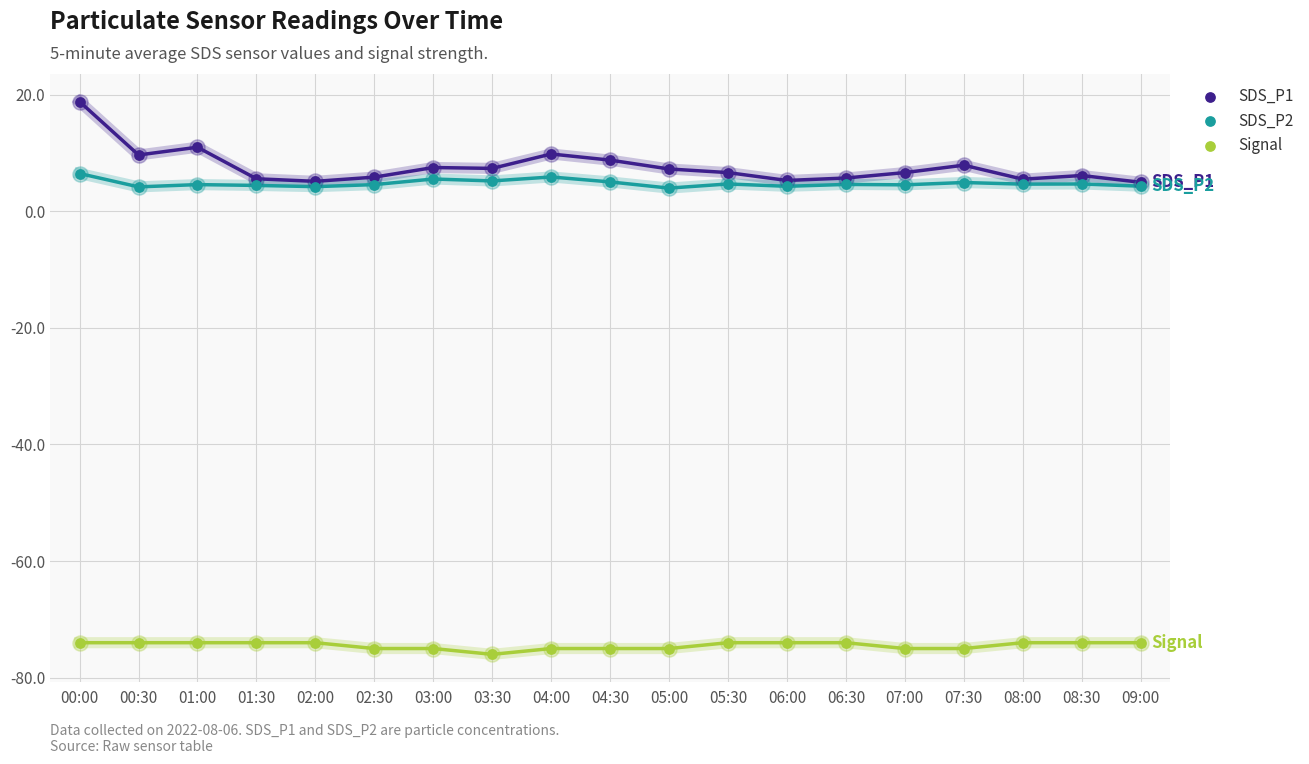

What is the total value across all series at 03:30?

-63.5